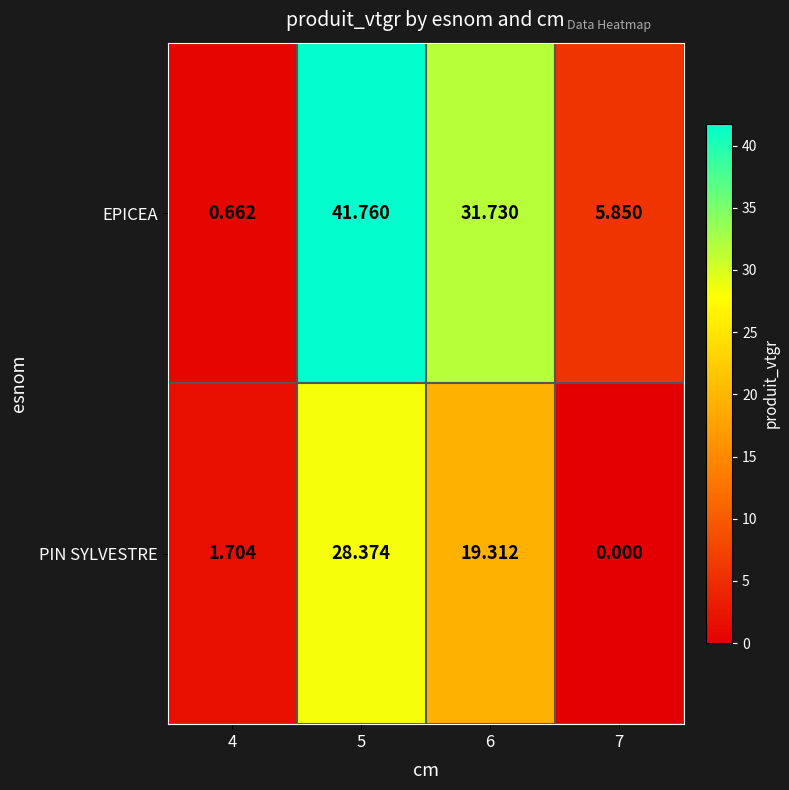

List the series in order of their overall mean, highest first.

EPICEA, PIN SYLVESTRE